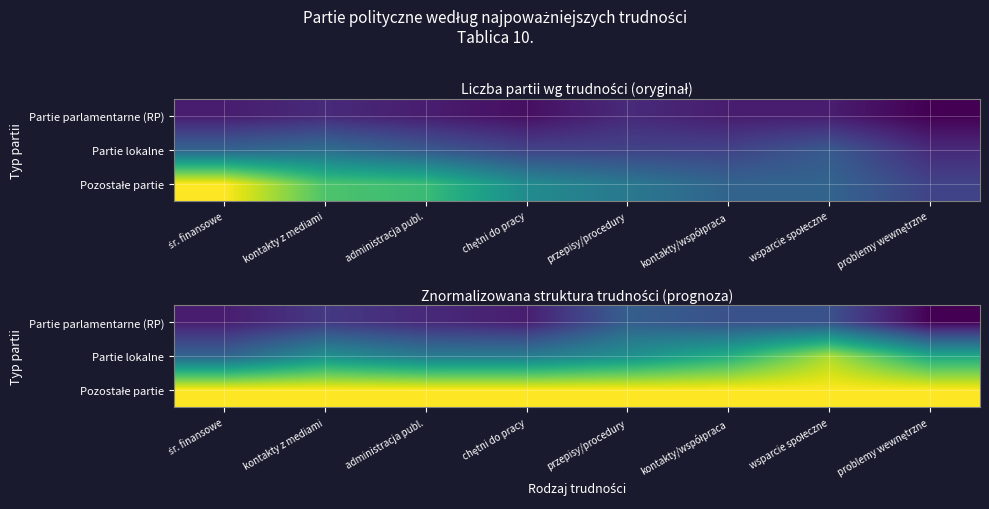

At which category is the sum across all series the highest?

wsparcie społeczne